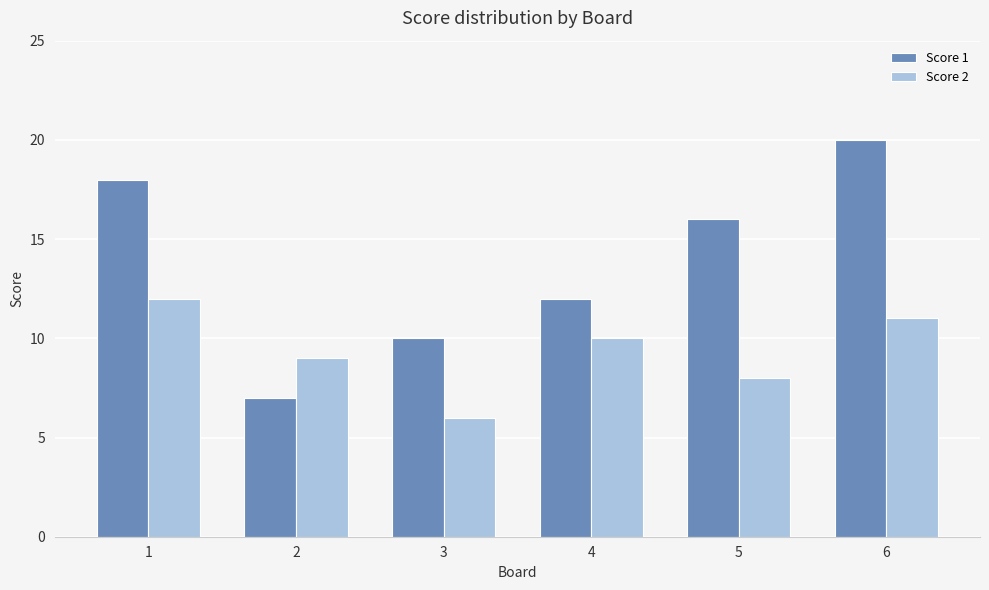

At how many categories does at least one series exceed 17?

2